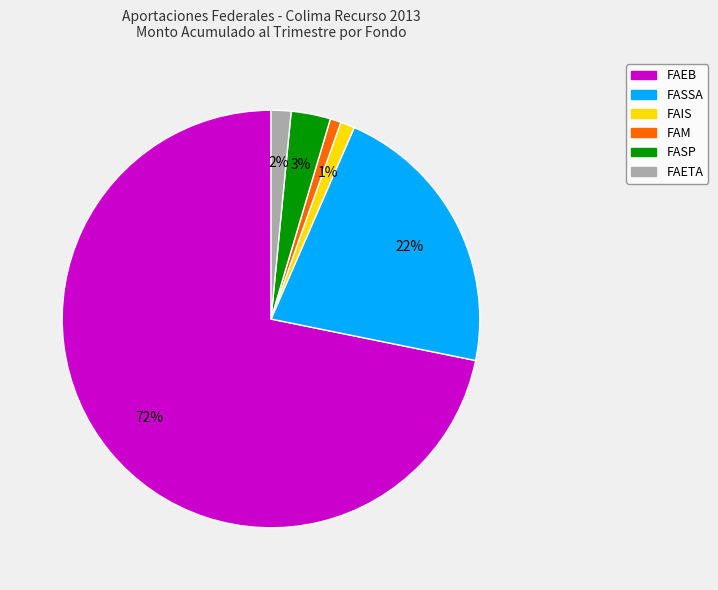

Combined, do FAIS and FASP account for over 50%?

No